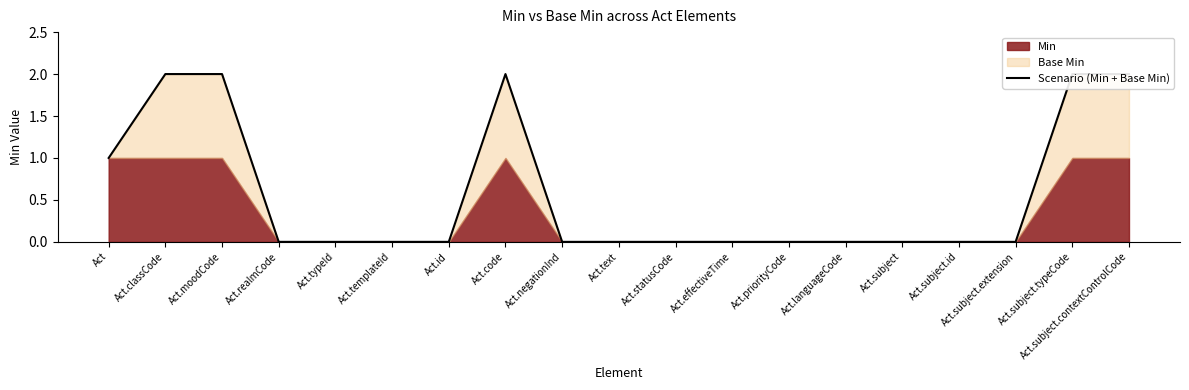

Is it true that the value at Act.templateId is 0?

True